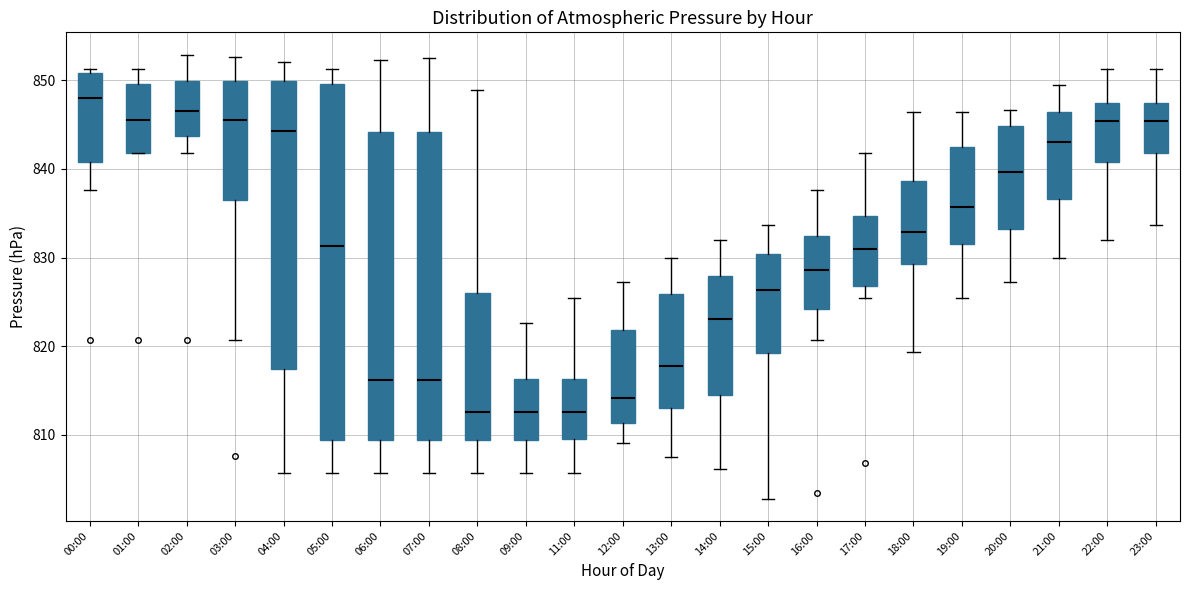

Comparing the boxes themselves (not the whiskers), which one is the tallest?

05:00